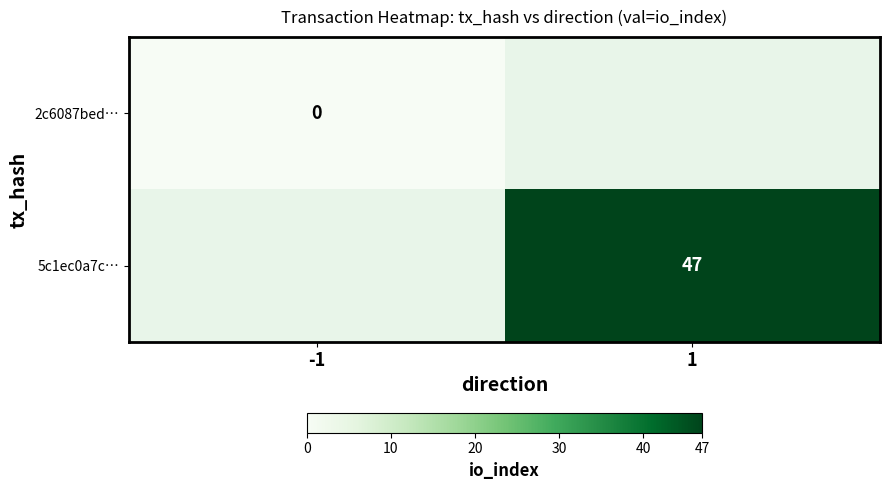

True or false: 5c1ec0a7c… has a value of 17 at 1.

False